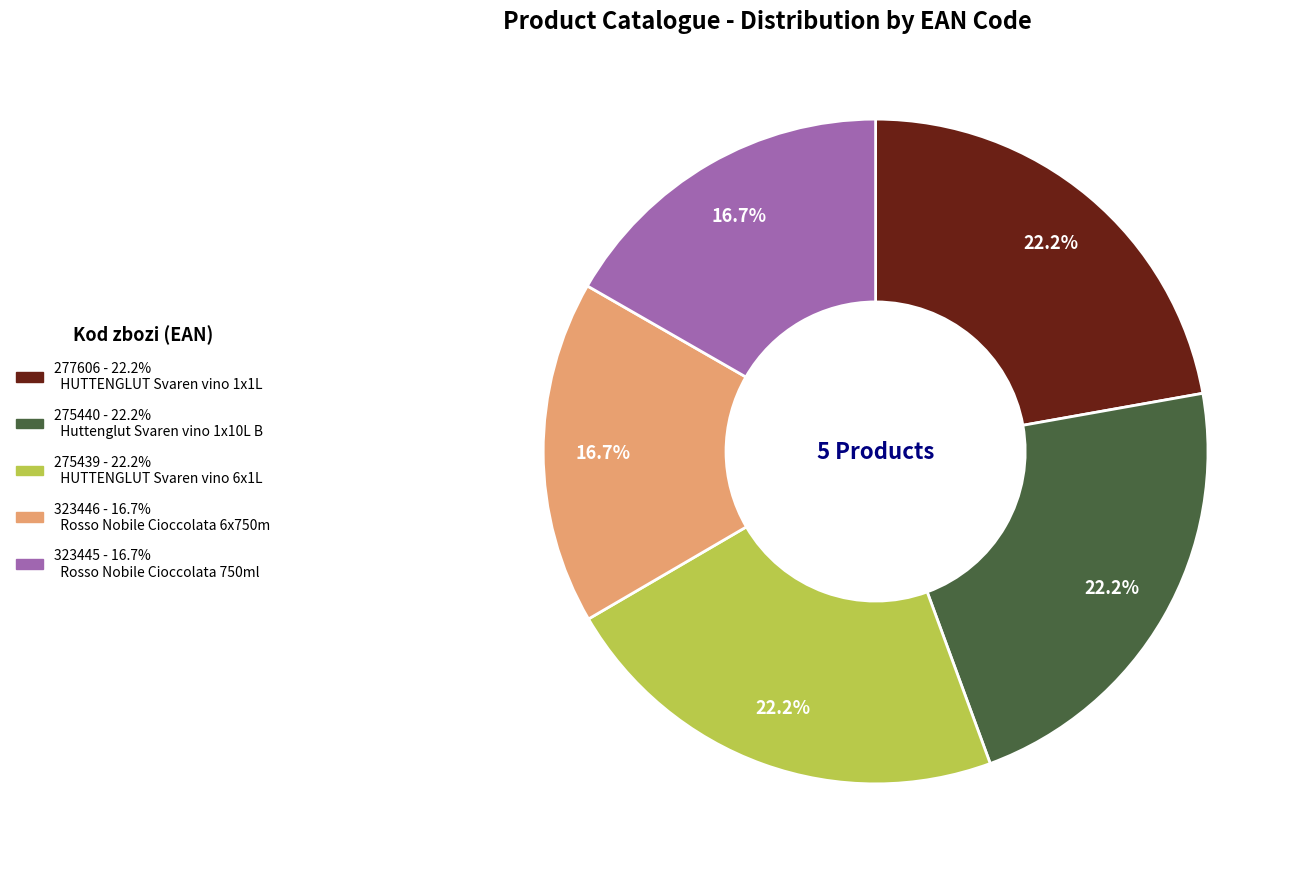

Does 275440 represent more than half of the total?

No